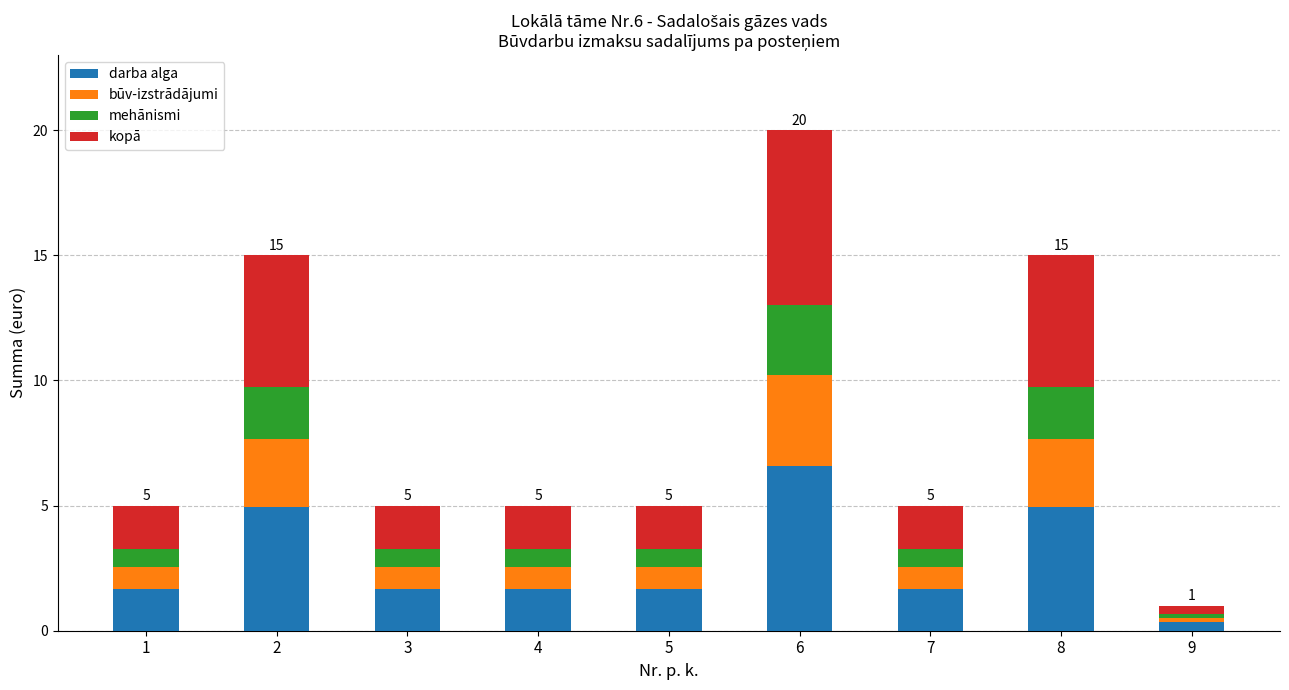

What is the sum of the darba alga values at 3 and 4?

3.3